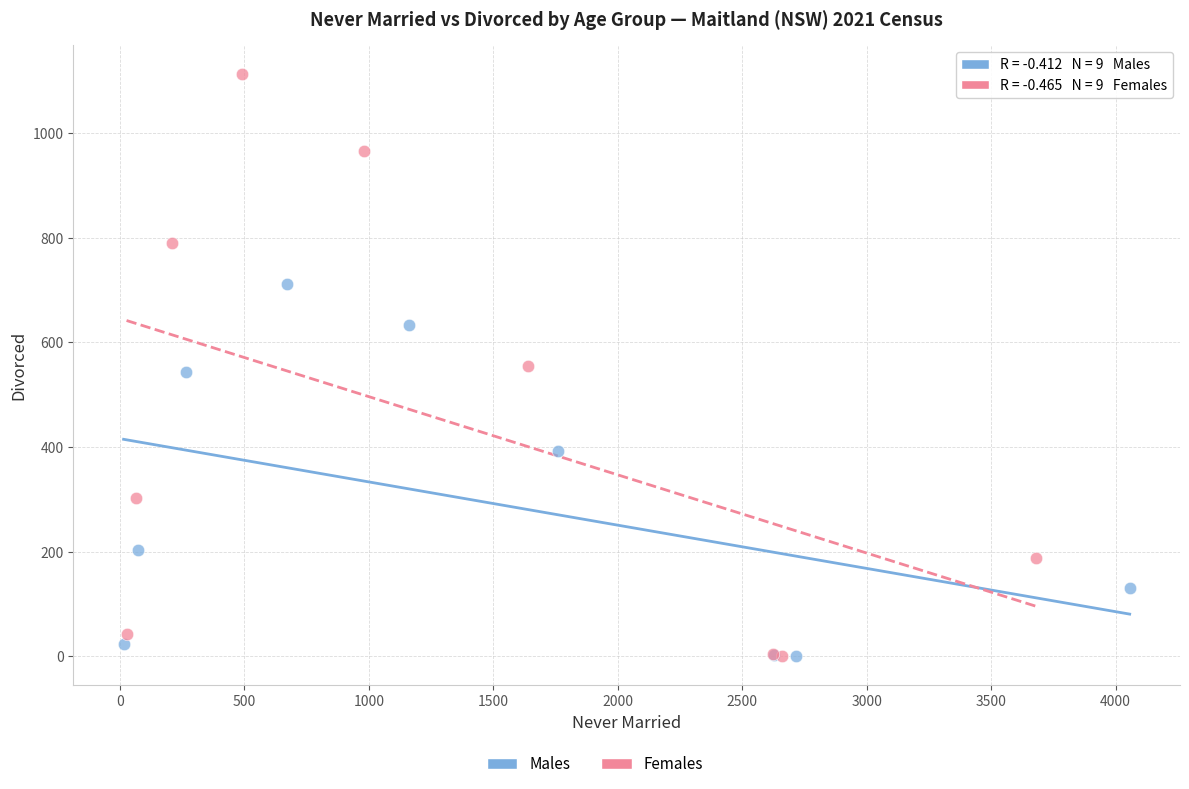

Which series has the widest spread of Y values?

Females